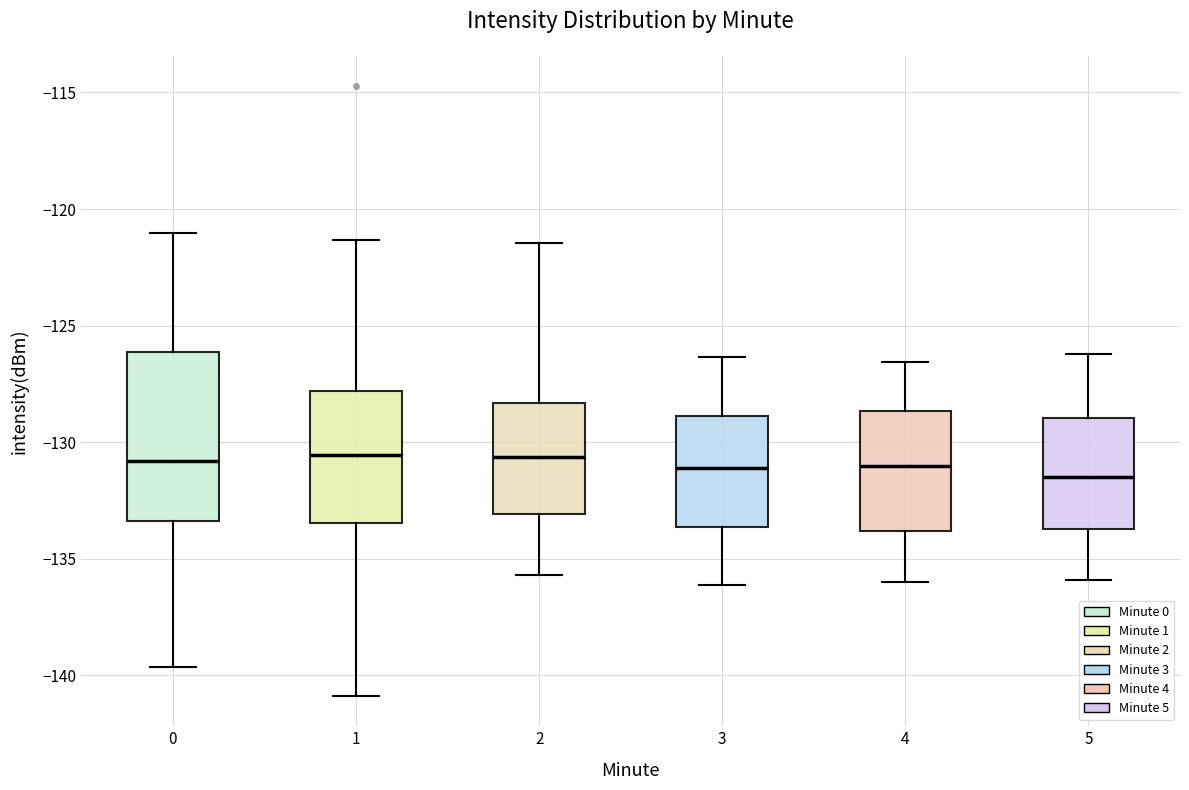

Reading left to right, read every box against the y-axis: the position of its median line, the range the box covers, and the ends of its whiskers. The values are not printed on the chart, so give them approximately, as read against the axis.

0: median -131.0, box -133.5 to -126.0, whiskers -139.5 to -121.0
1: median -130.5, box -133.5 to -128.0, whiskers -141.0 to -121.5
2: median -130.5, box -133.0 to -128.5, whiskers -135.5 to -121.5
3: median -131.0, box -133.5 to -129.0, whiskers -136.0 to -126.5
4: median -131.0, box -134.0 to -128.5, whiskers -136.0 to -126.5
5: median -131.5, box -133.5 to -129.0, whiskers -136.0 to -126.0